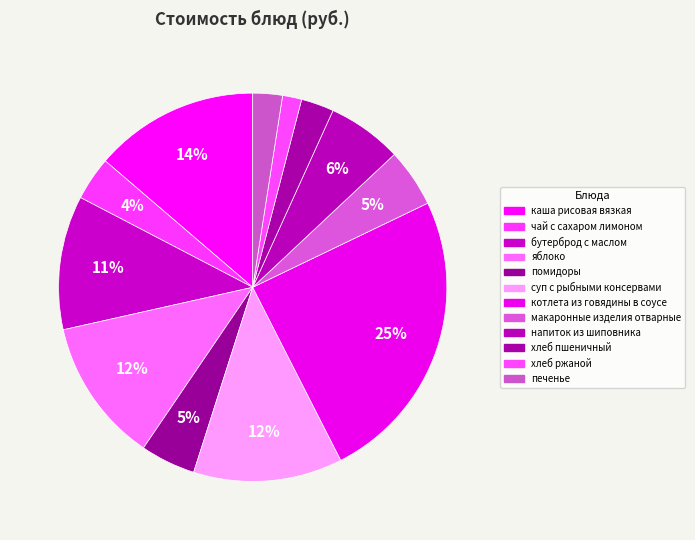

Count the number of slices in the pie.

12